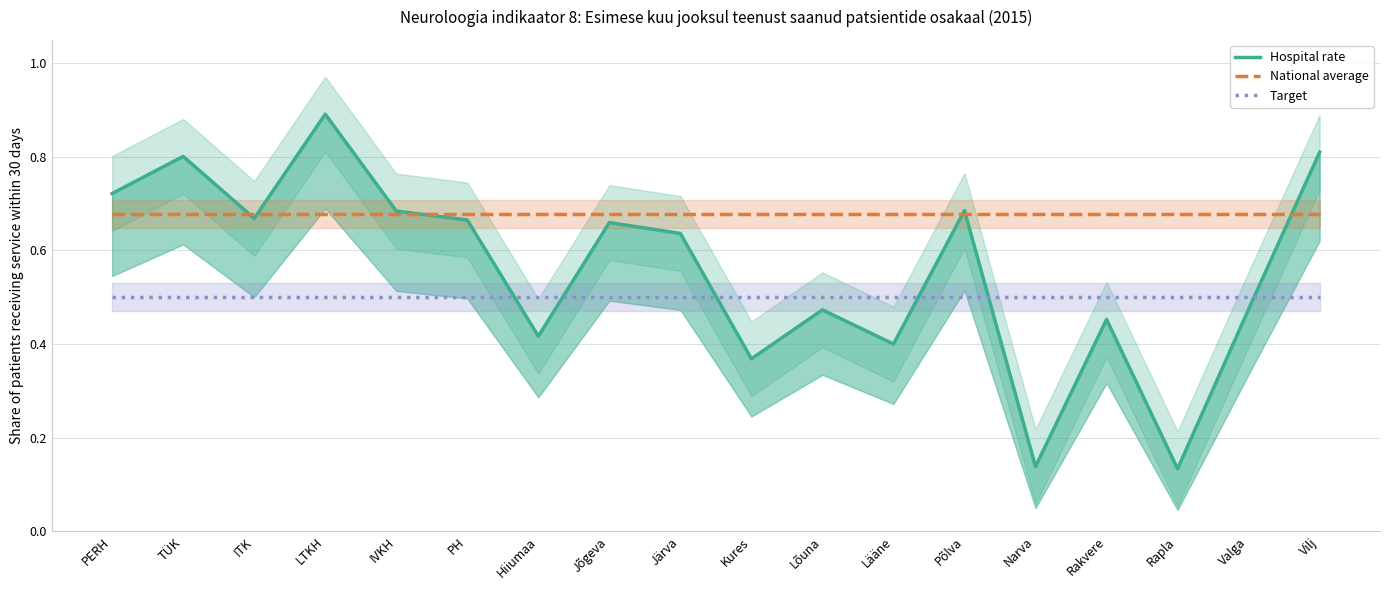

True or false: Hospital rate has more than 0 interior local peaks.

True